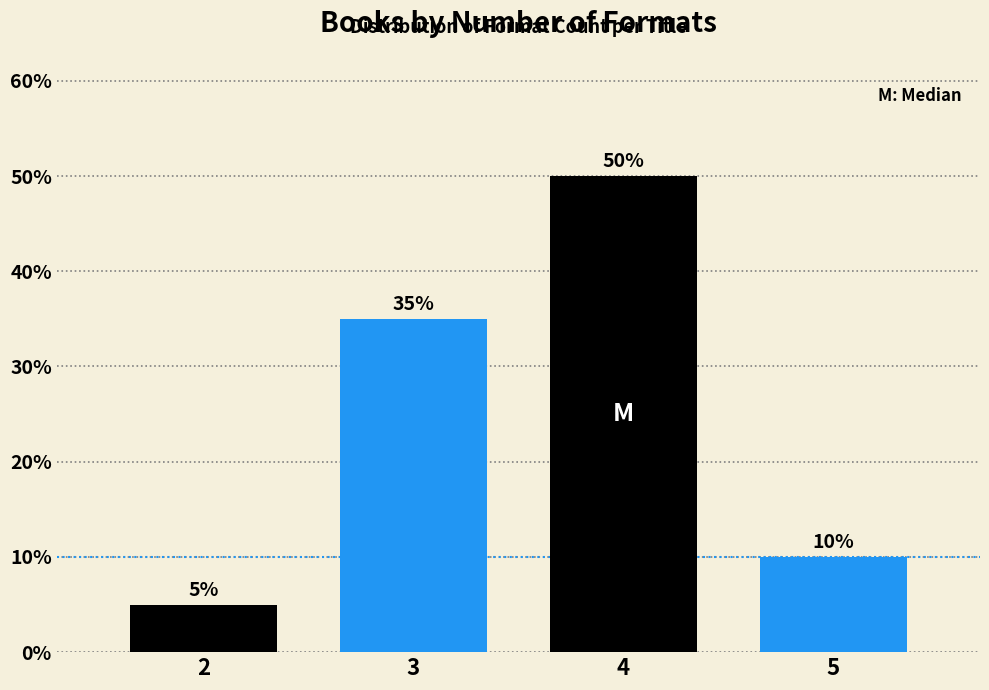

Reading left to right, list all the values displayed in this chart.

2=5	3=35	4=50	5=10